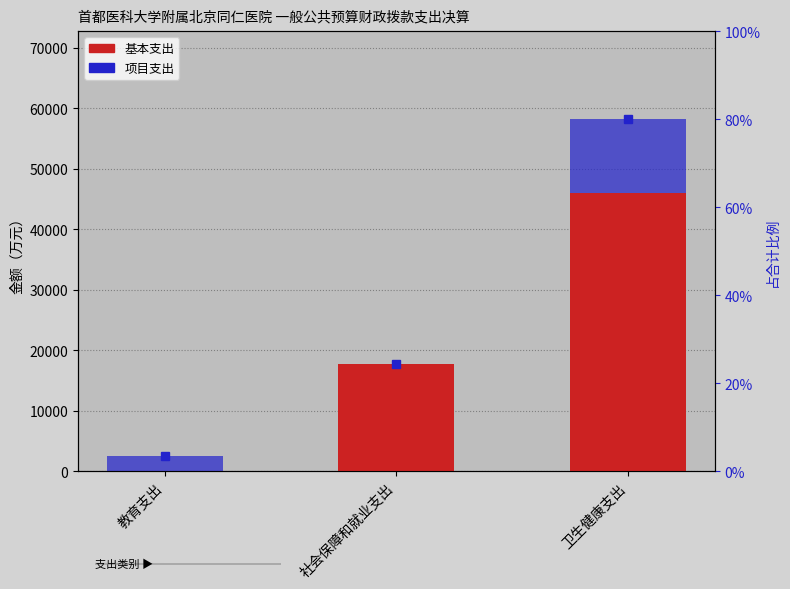

How many groups of bars are there?

3